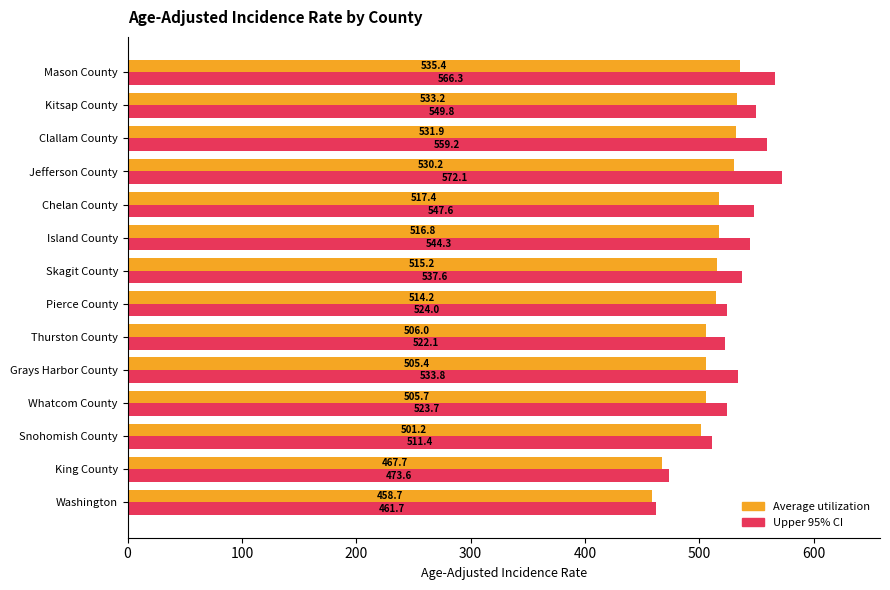

Is it true that Average utilization equals 458.7 at Washington?

True